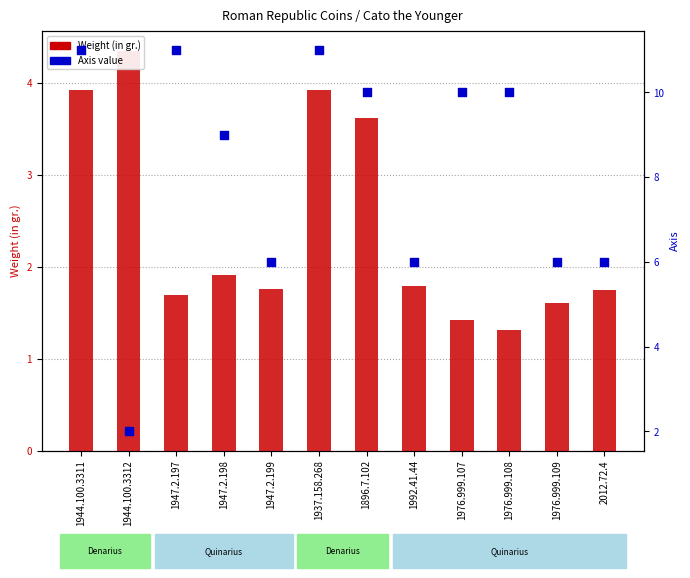

Which series has the largest total across all categories?

Axis